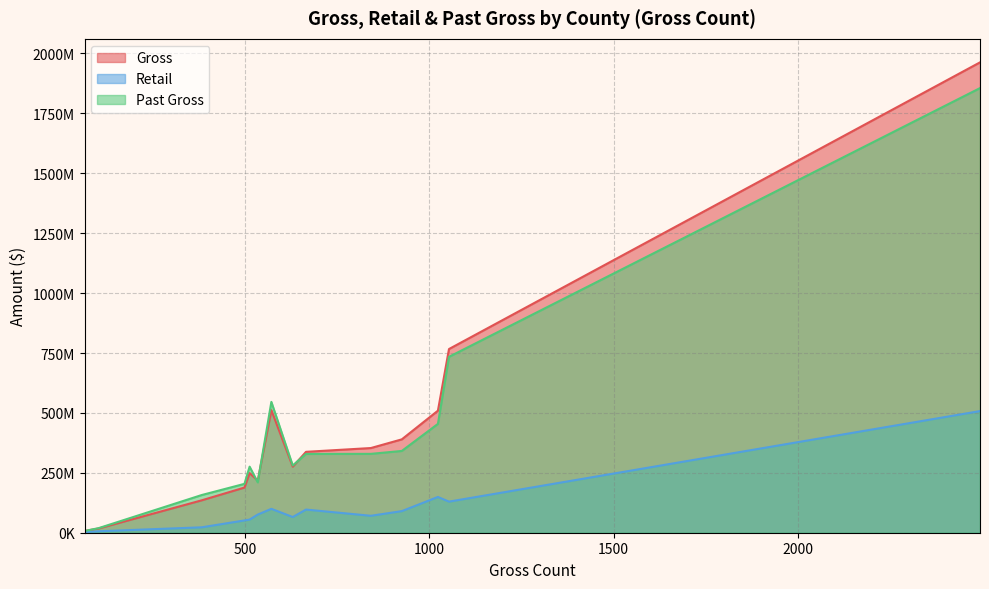

True or false: Past Gross and Retail intersect in this chart.

False